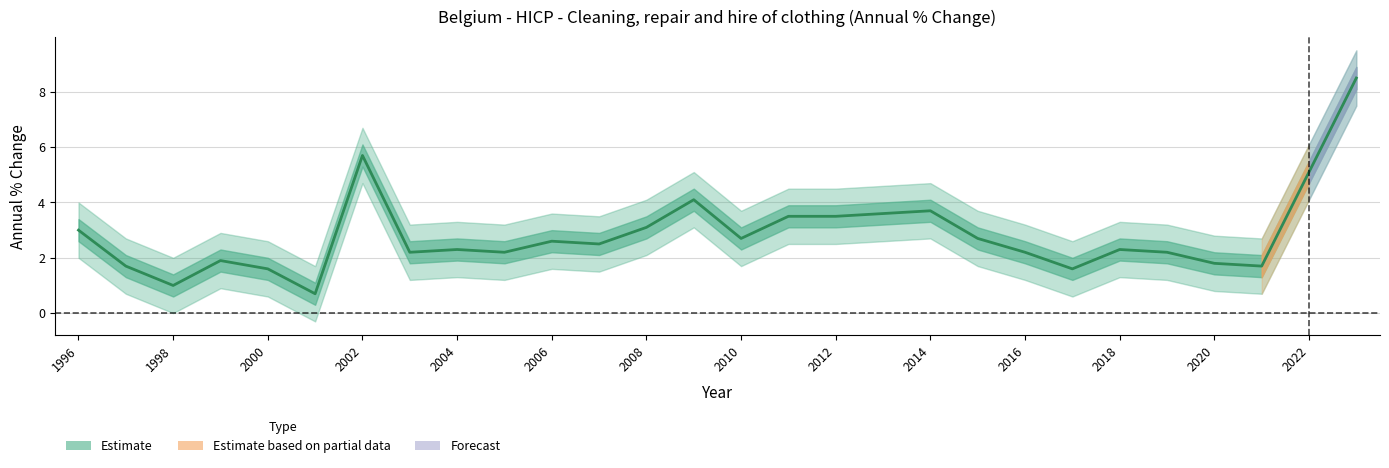

What is the difference between the maximum and minimum values?

7.8